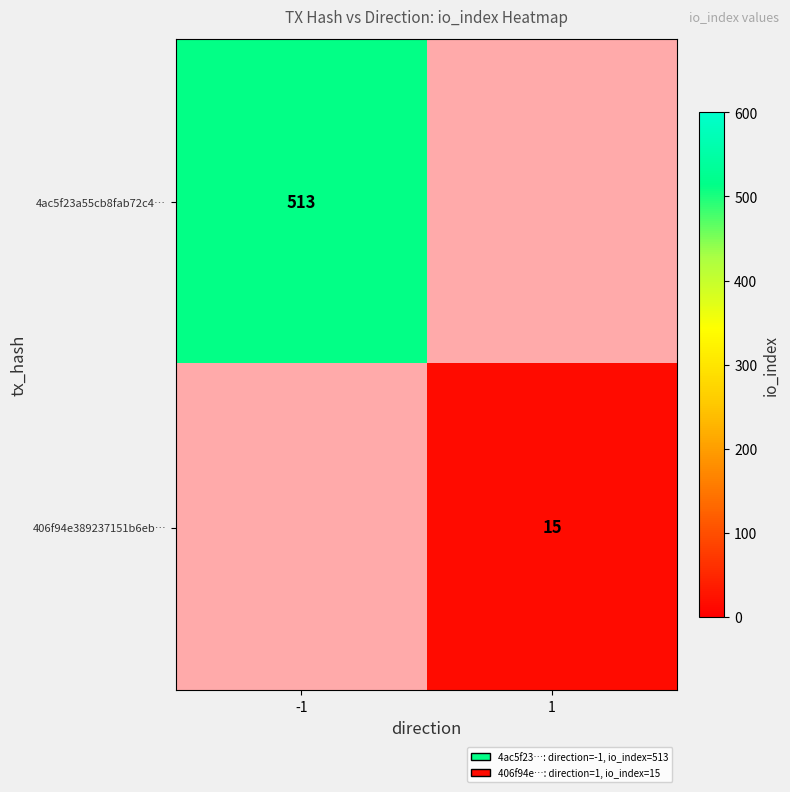

True or false: 4ac5f23a55cb8fab72c4… has a value of 672 at -1.

False